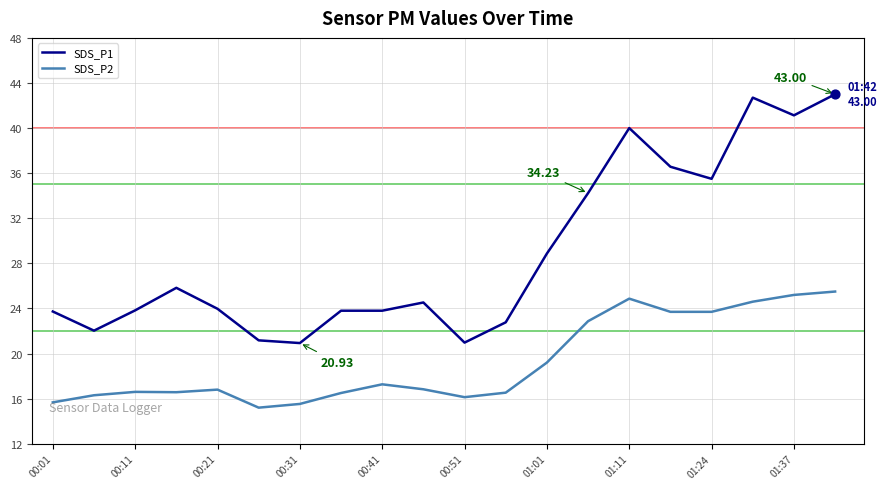

Which series has the largest total across all categories?

SDS_P1